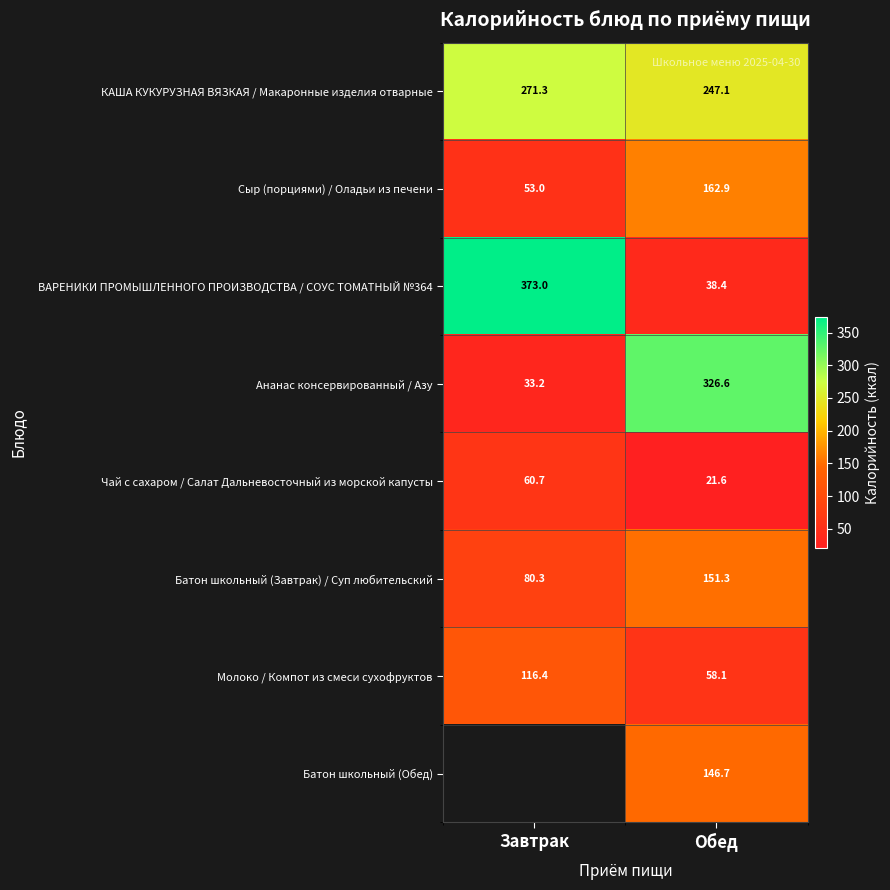

What is the smallest value displayed?

21.6